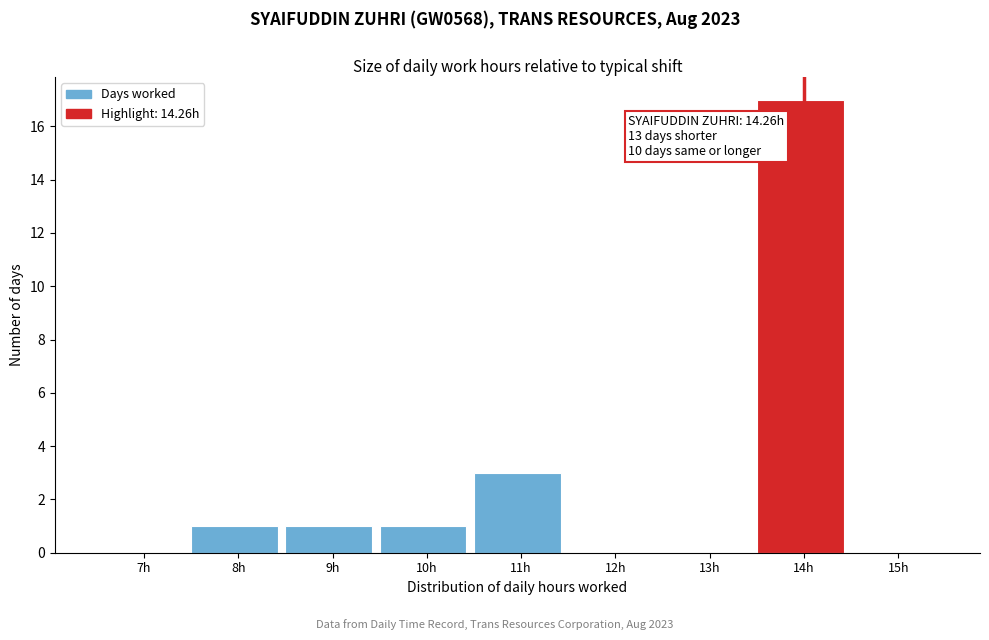

Reading right to left, list all the values displayed in this chart.

15h=0	14h=17	13h=0	12h=0	11h=3	10h=1	9h=1	8h=1	7h=0